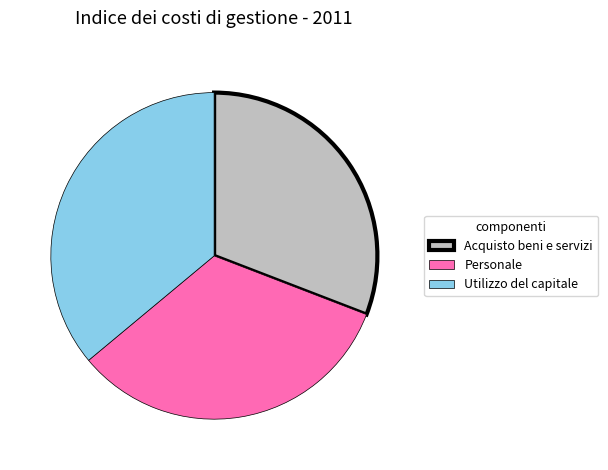

Does Acquisto beni e servizi account for over 50% of the chart?

No